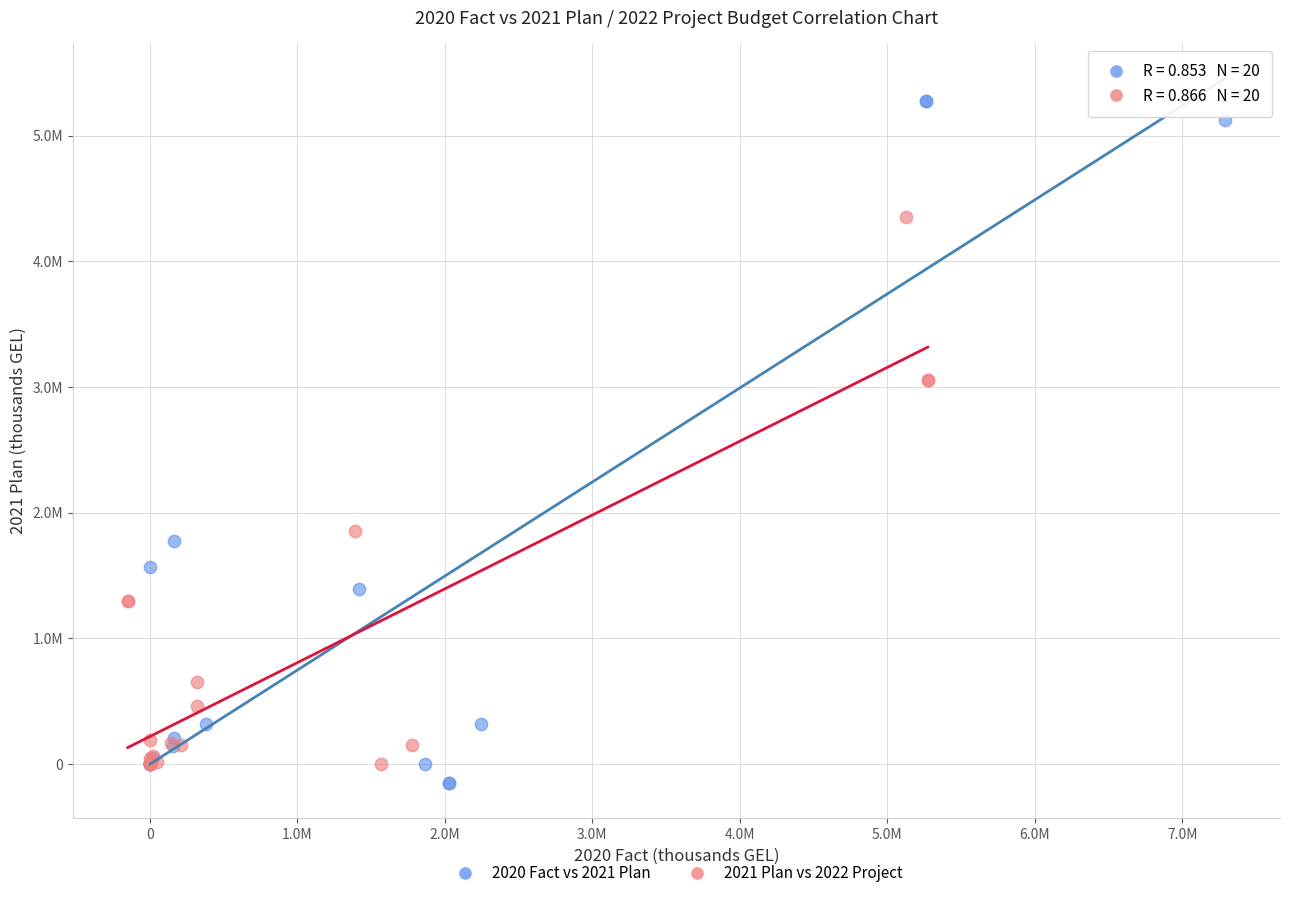

Which series has the largest Y range (max minus min)?

2020 Fact vs 2021 Plan